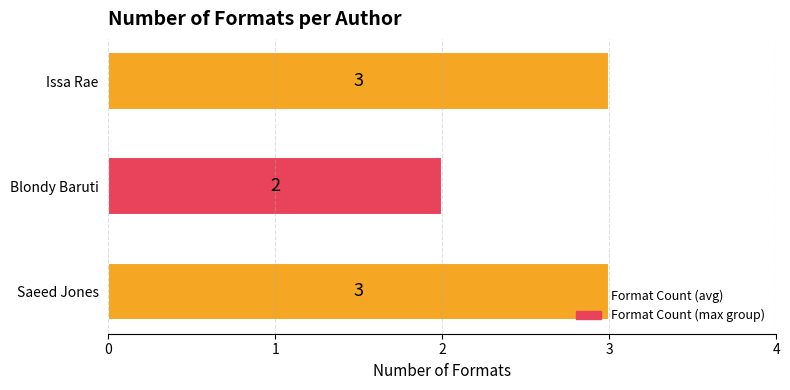

What is the change in value from Blondy Baruti to Issa Rae?

+1